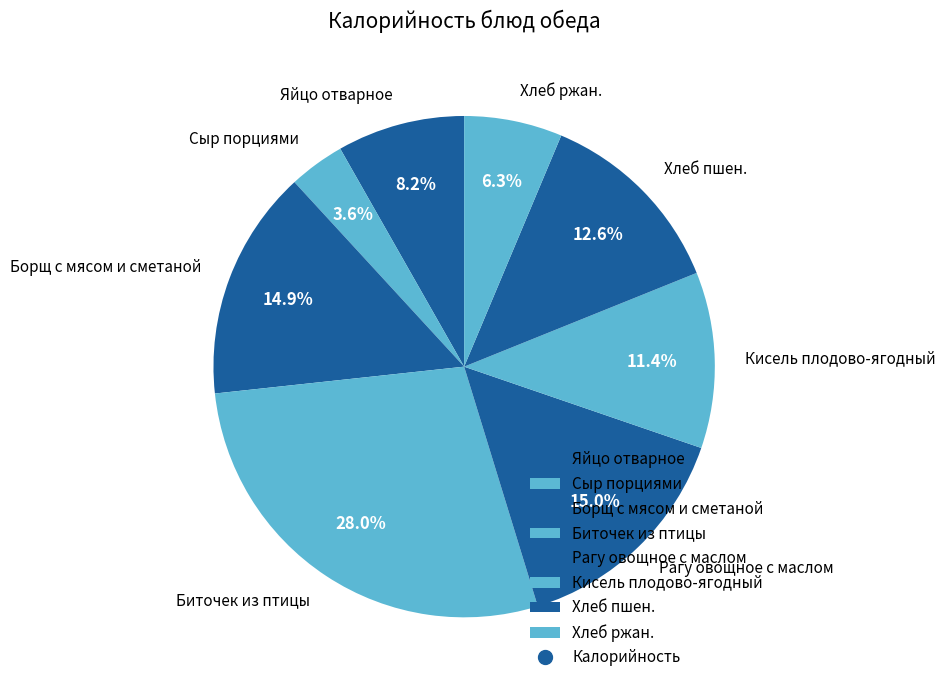

Count the number of slices in the pie.

8